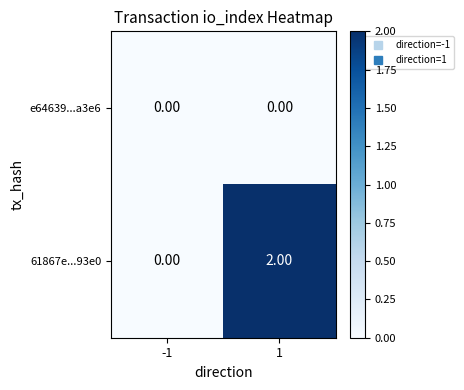

At how many categories does at least one series exceed 1?

1